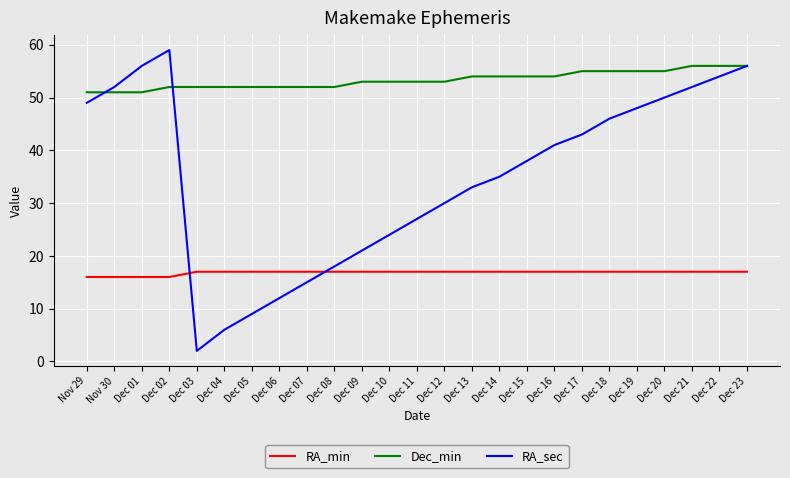

What is the total value across all series at Dec 11?

97